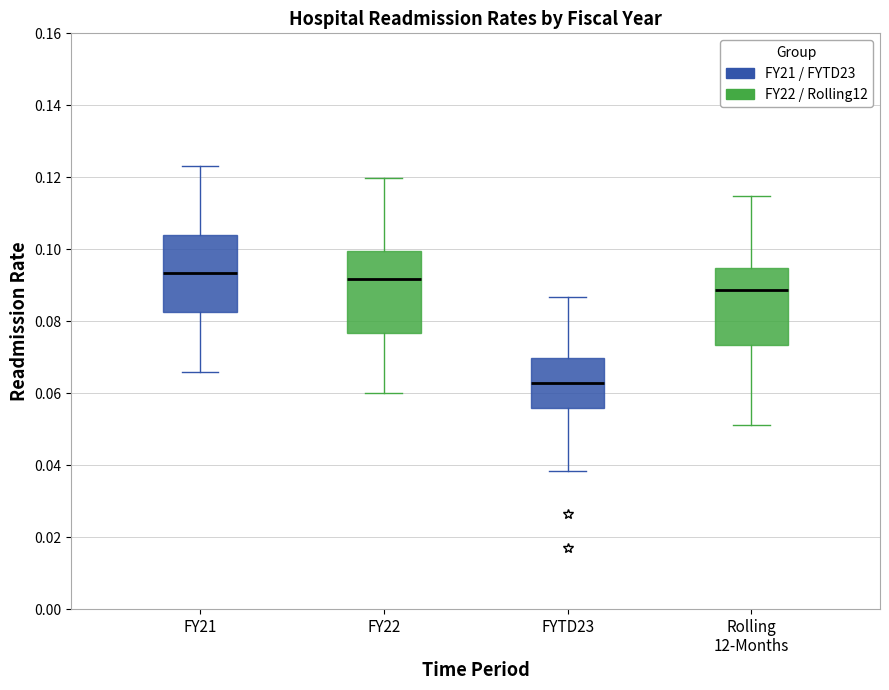

Which box has the lowest median line?

FYTD23